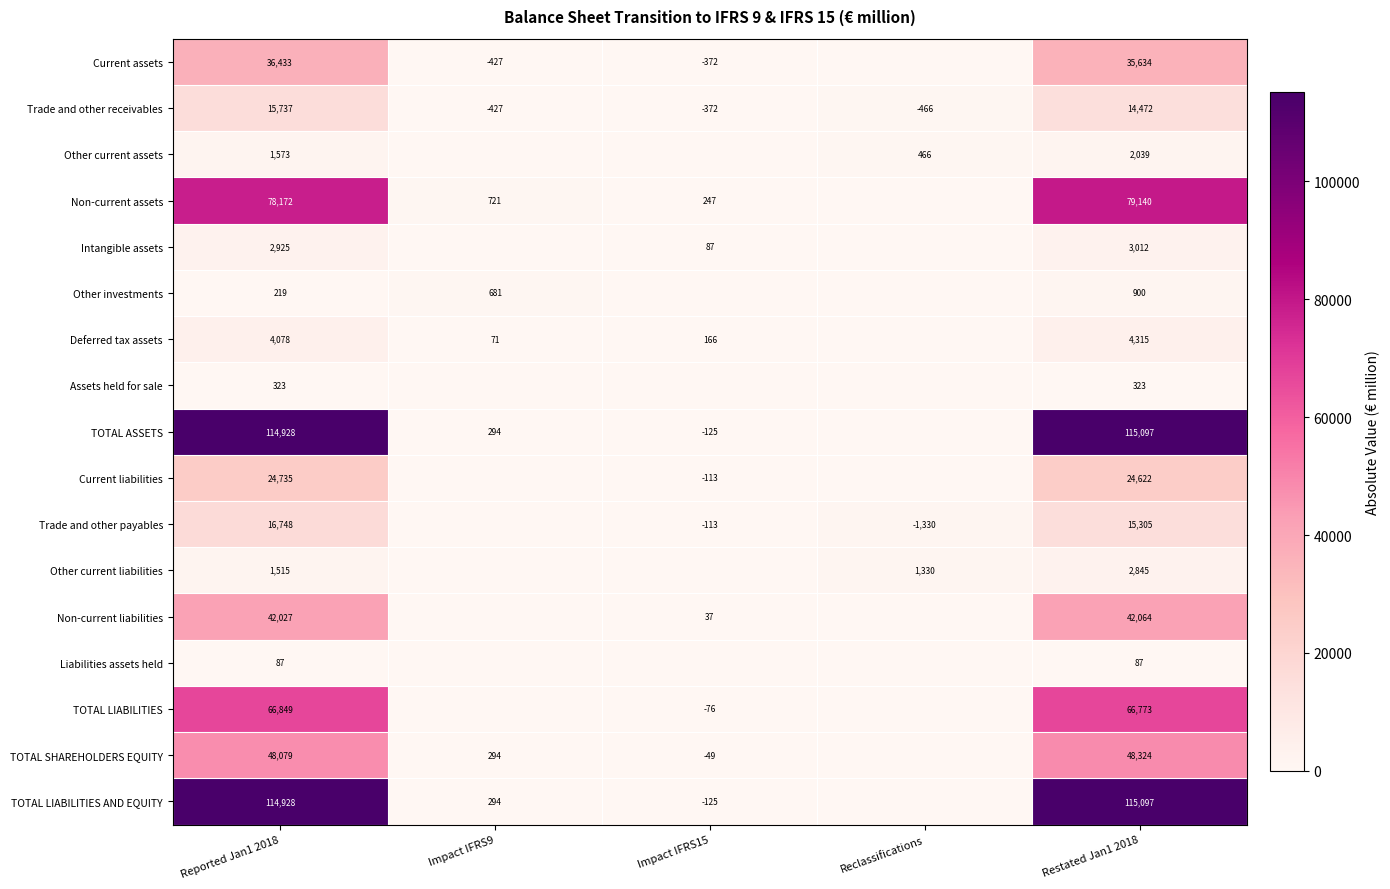

What is the difference between the second highest and minimum values in the Trade and other receivables series?

14938